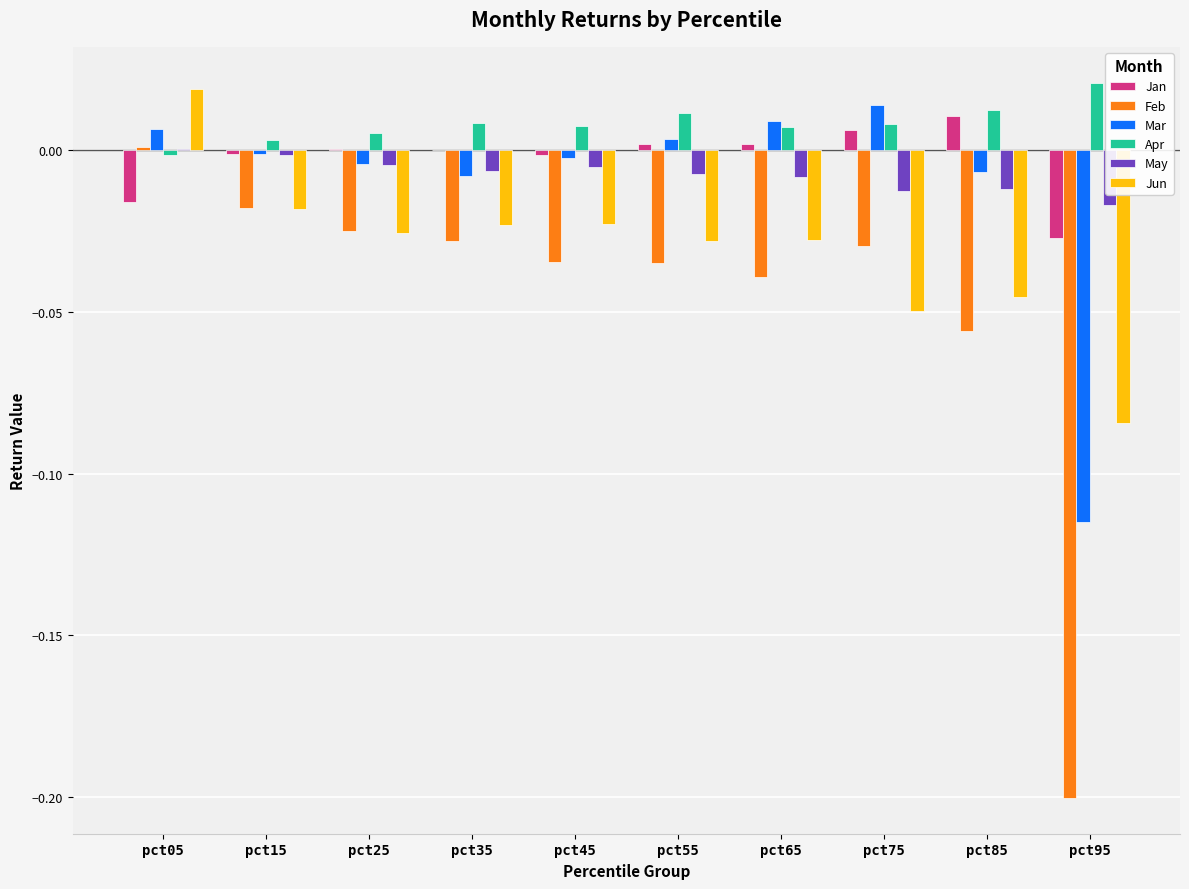

At which category is the sum across all series the highest?

pct05